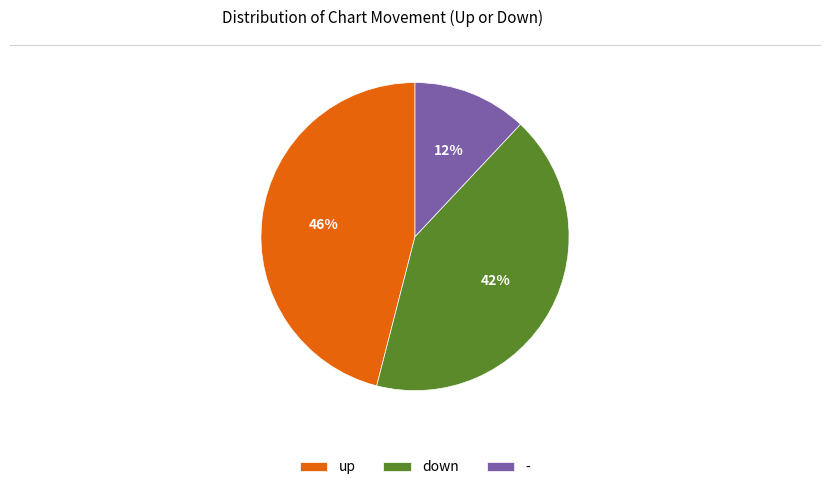

The up slice represents 46% of the pie. True or false?

True